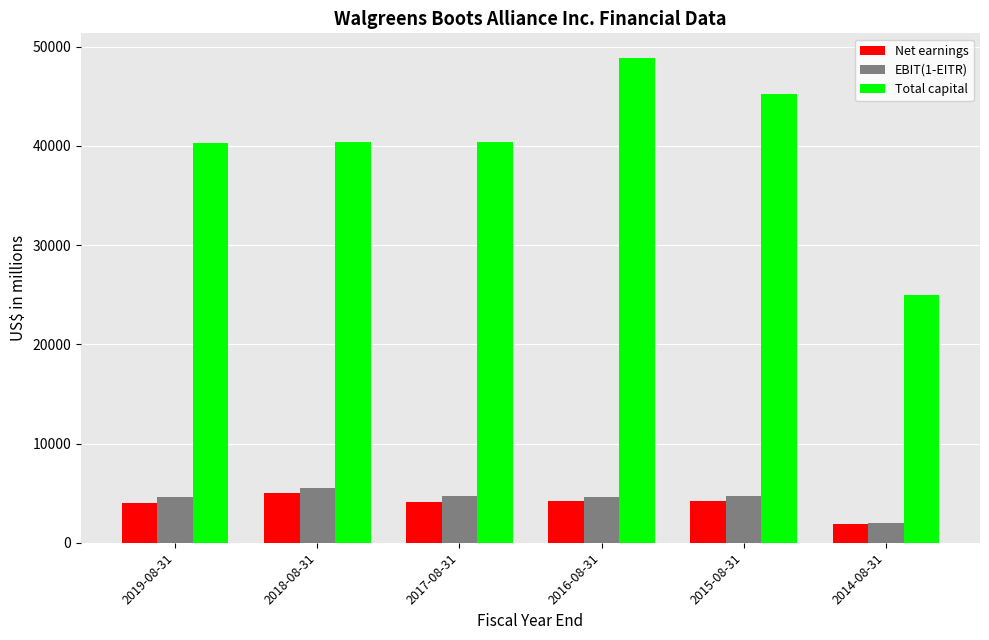

What is the spread (max minus min) of values at 2015-08-31?

41024